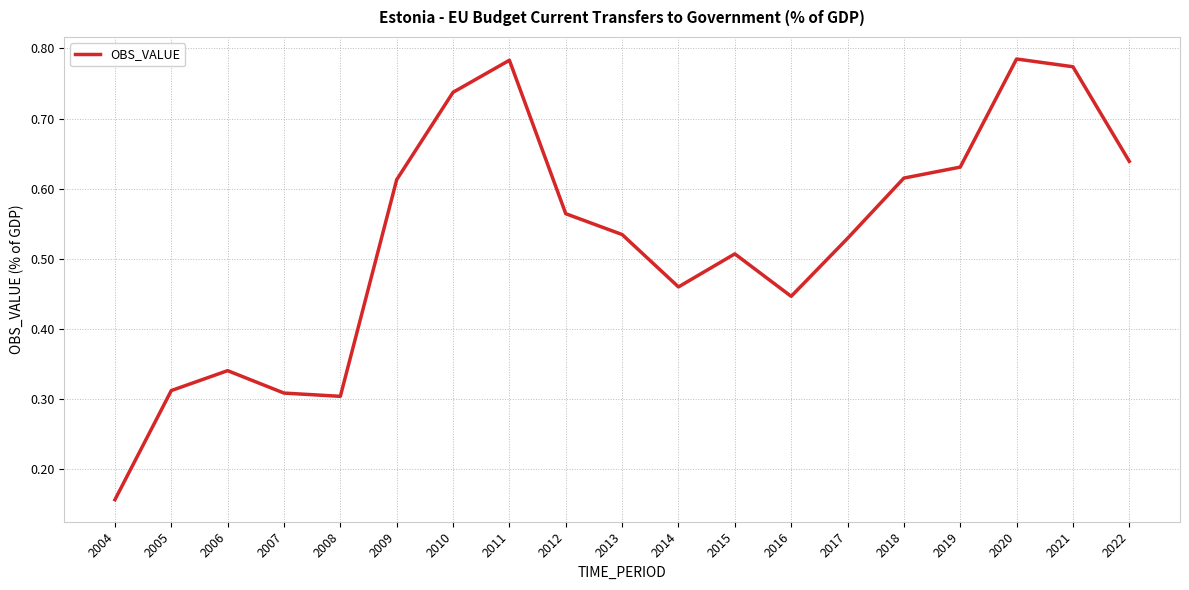

At which label is the value closest to 0?

2004